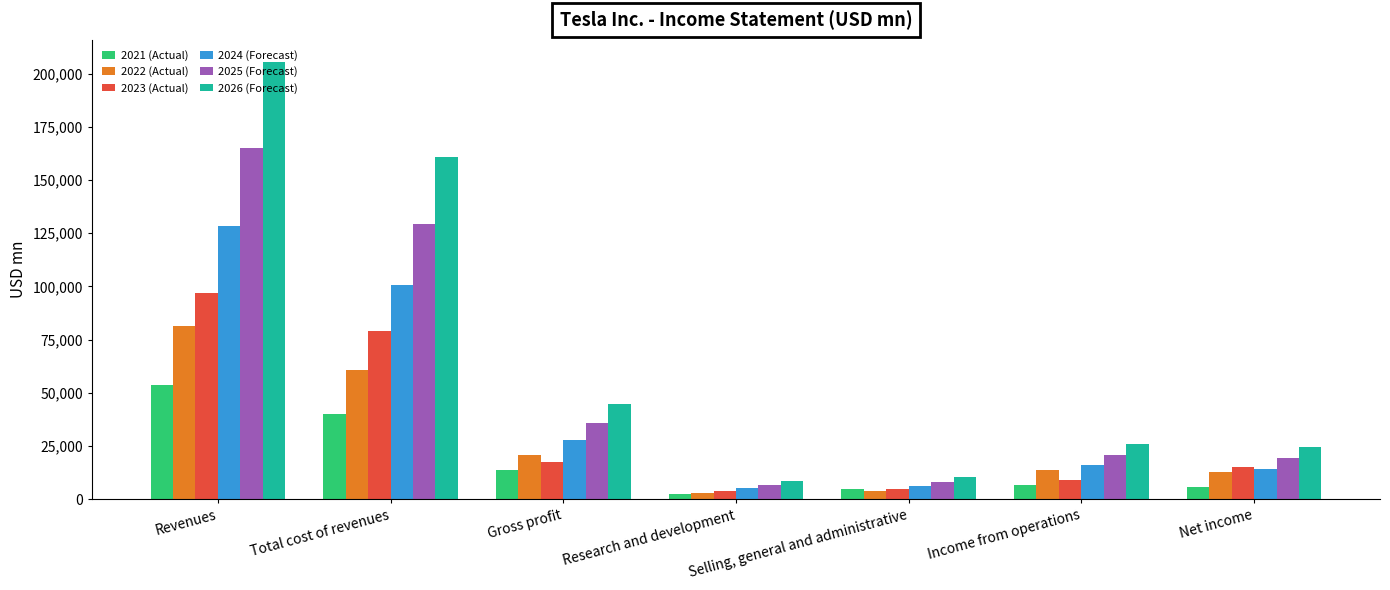

At how many categories does at least one series exceed 3917?

7